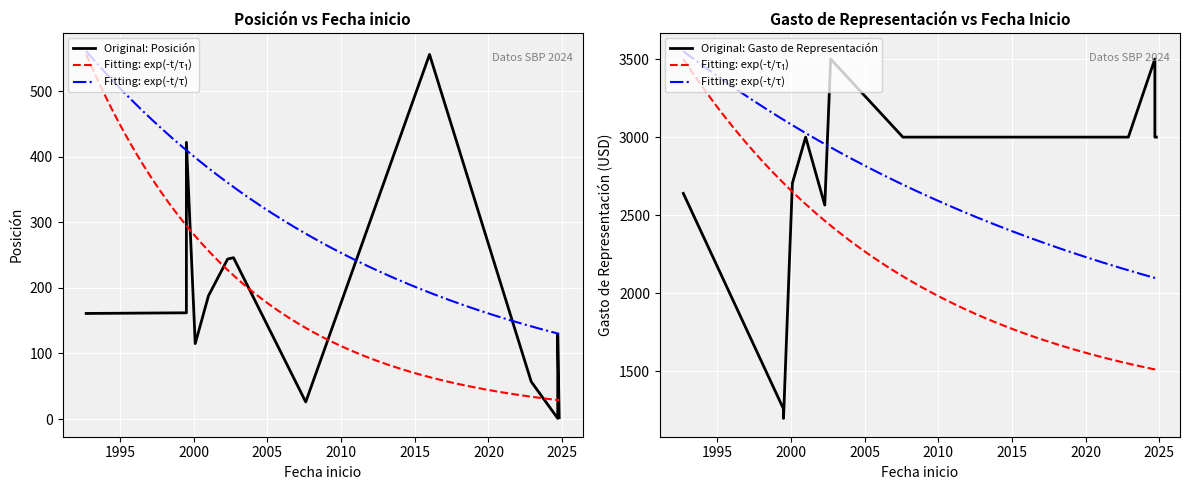

Is this an area chart (filled region under the line)?

No